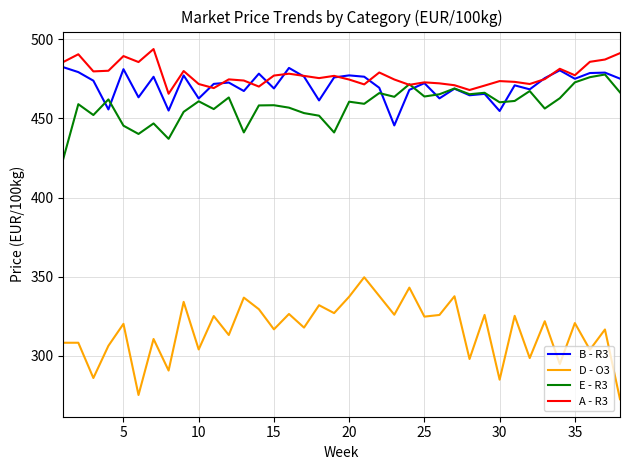

What is the maximum value shown in the chart?

493.8